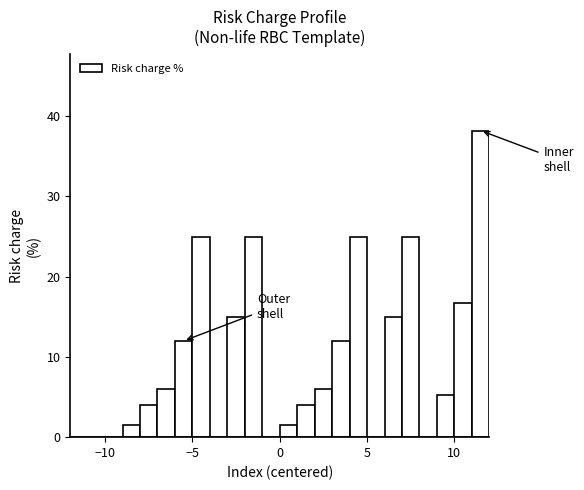

Read against the x-axis, roughly where is the centre of the tallest bar?

11.5